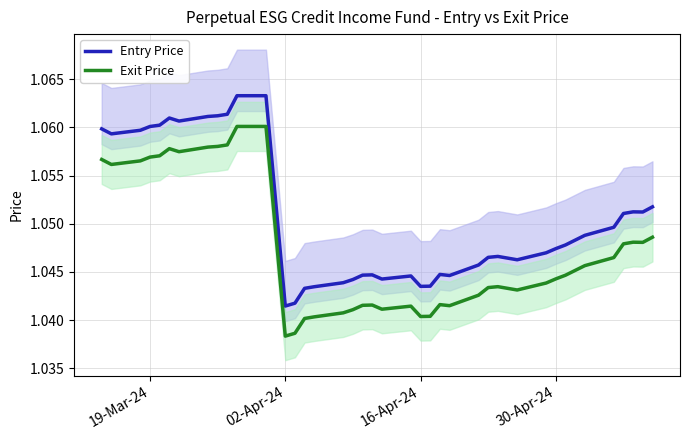

True or false: Exit Price and Entry Price cross at least once.

False